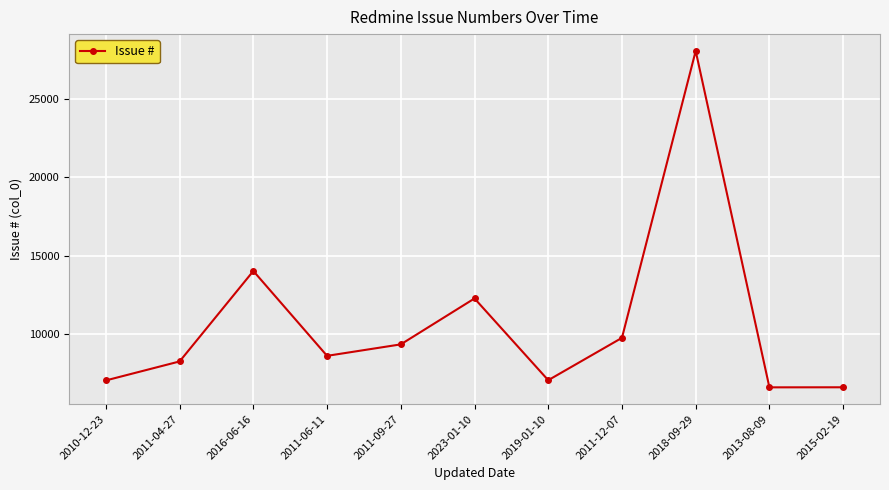

At which label is the value closest to 17334?

2016-06-16